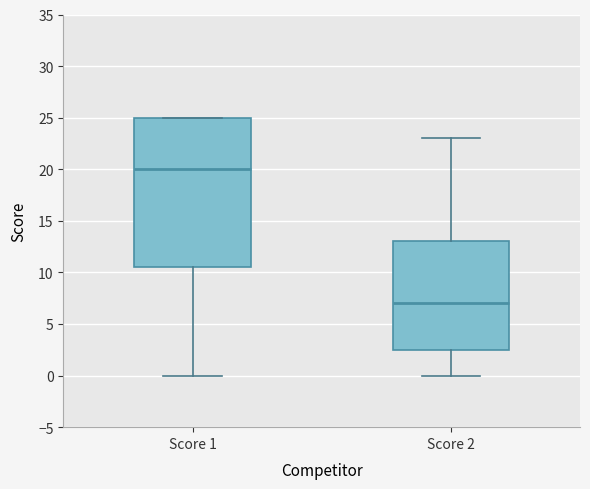

Which box is the tallest, from its lower edge to its upper edge?

Score 1